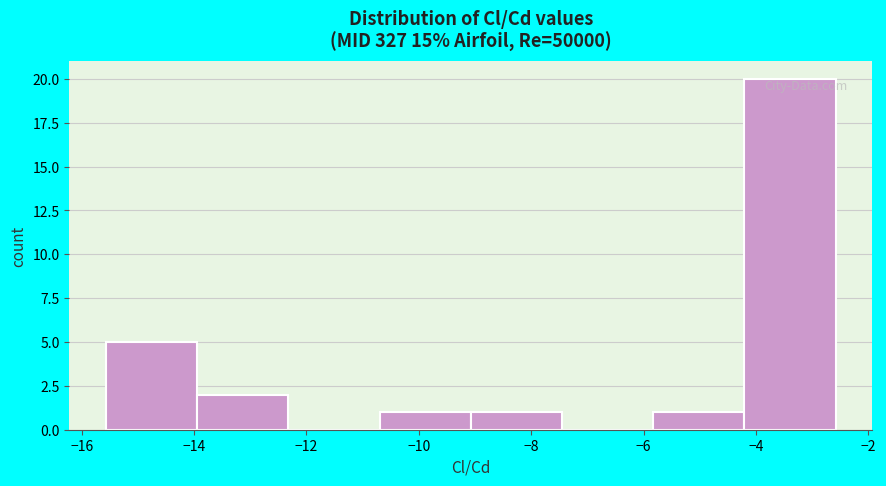

Over which range of the x-axis is the bar tallest?

-4.2 to -2.6